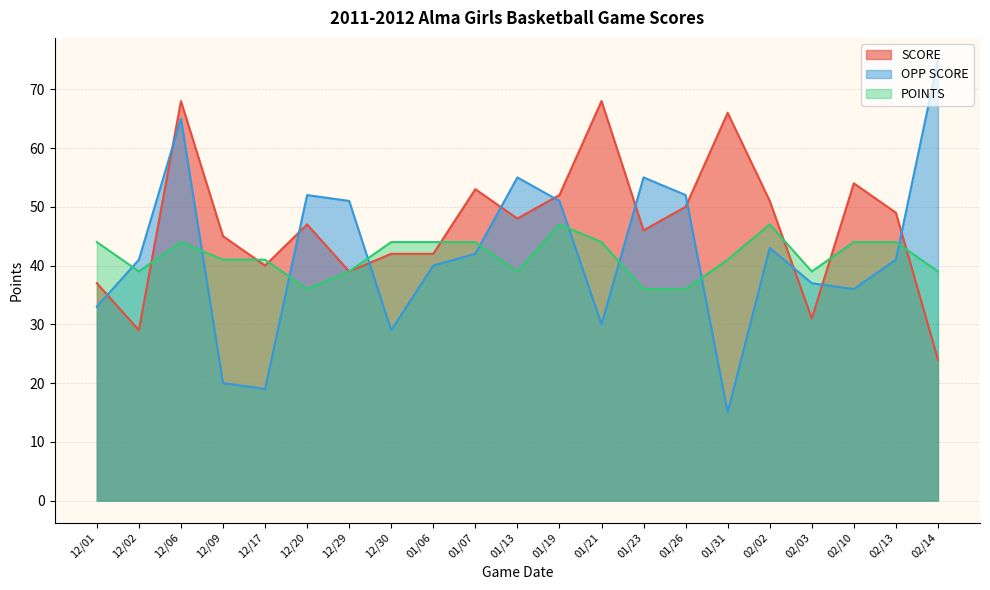

At how many categories does at least one series exceed 74?

1